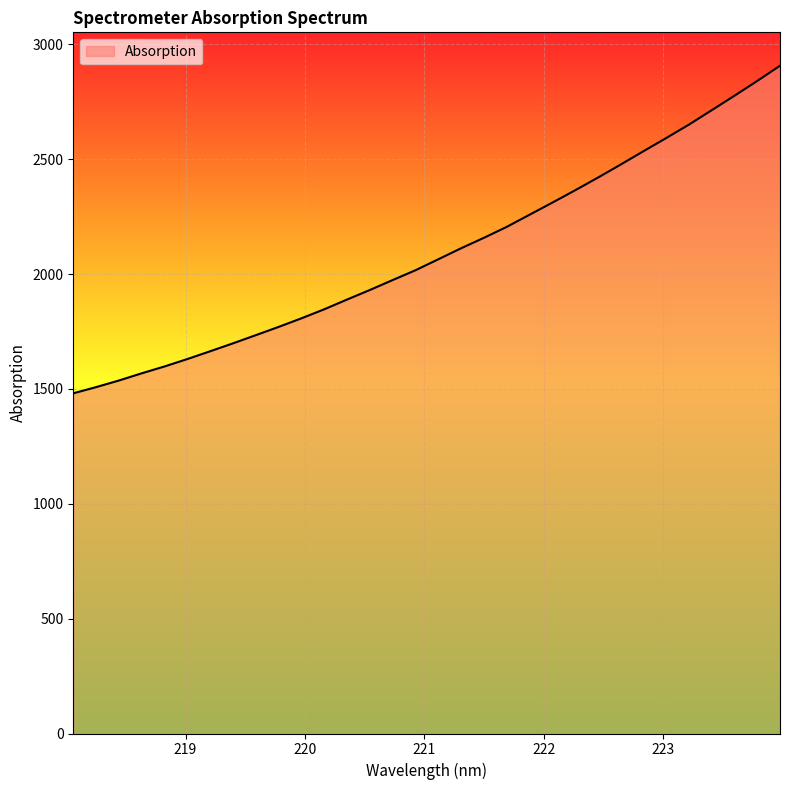

What is the difference between the maximum and minimum values?

1426.0